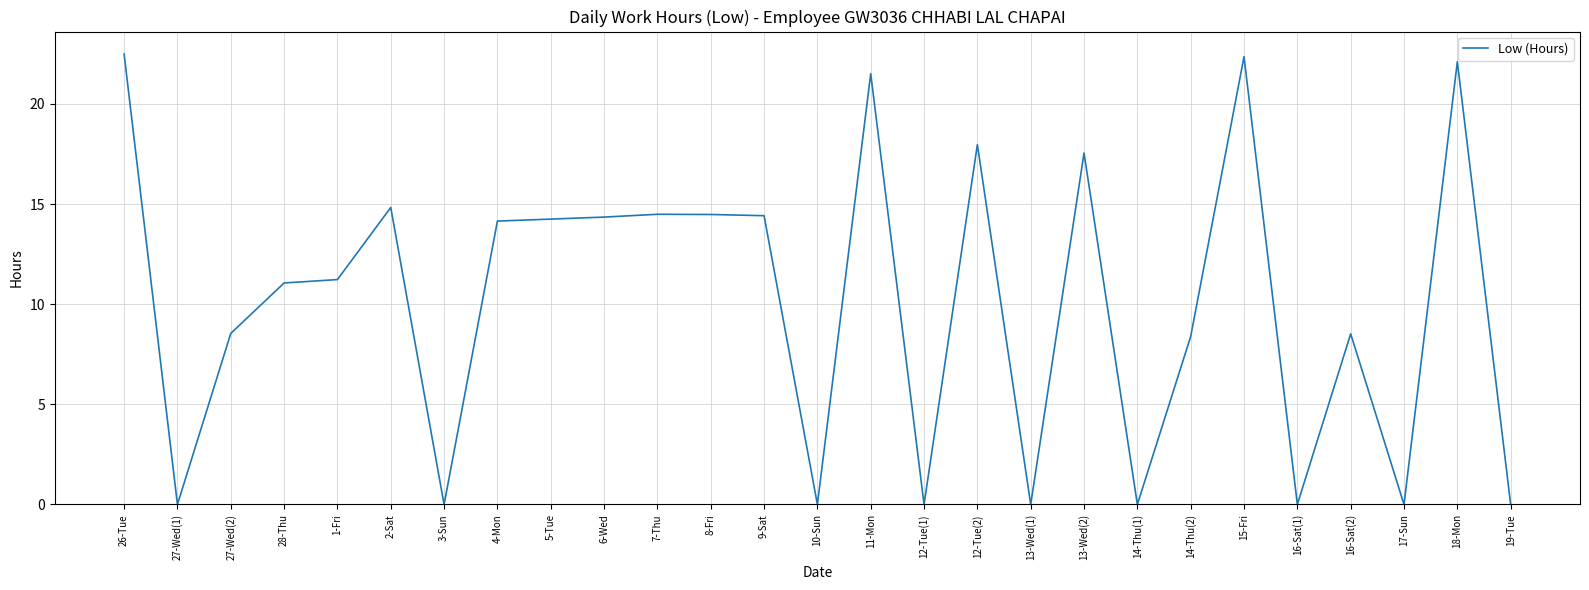

What is the difference between the maximum and minimum values?

22.5